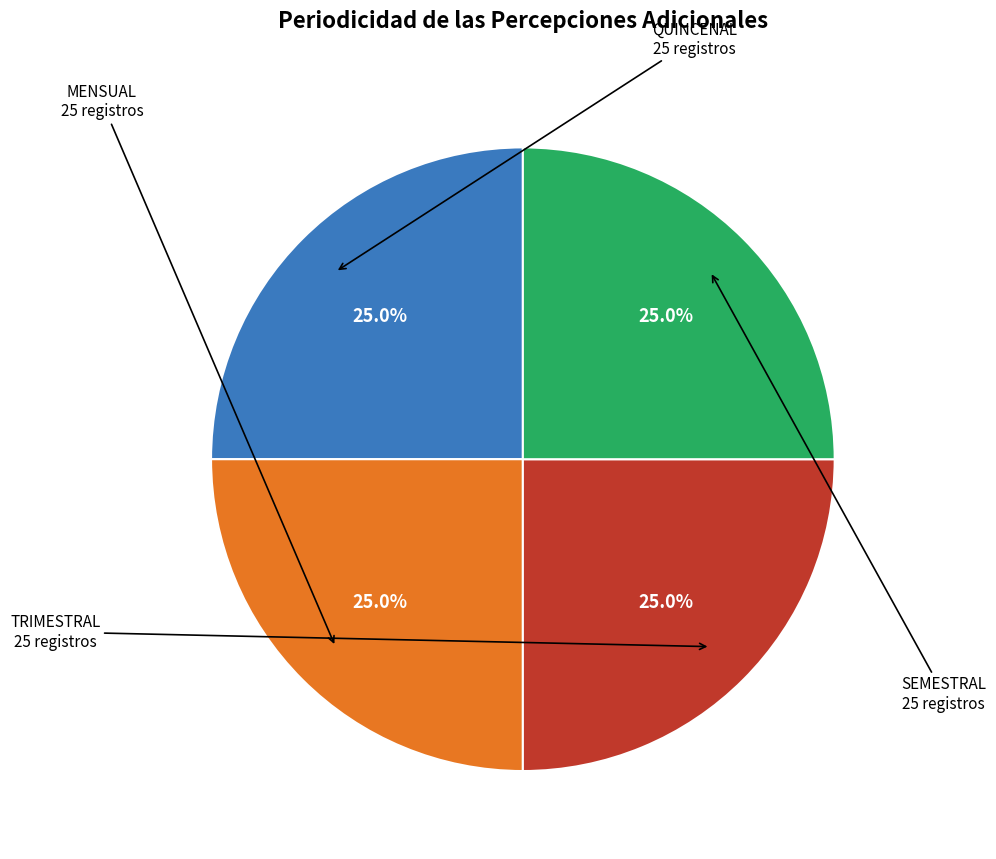

Is there any slice that represents more than half of the pie?

No